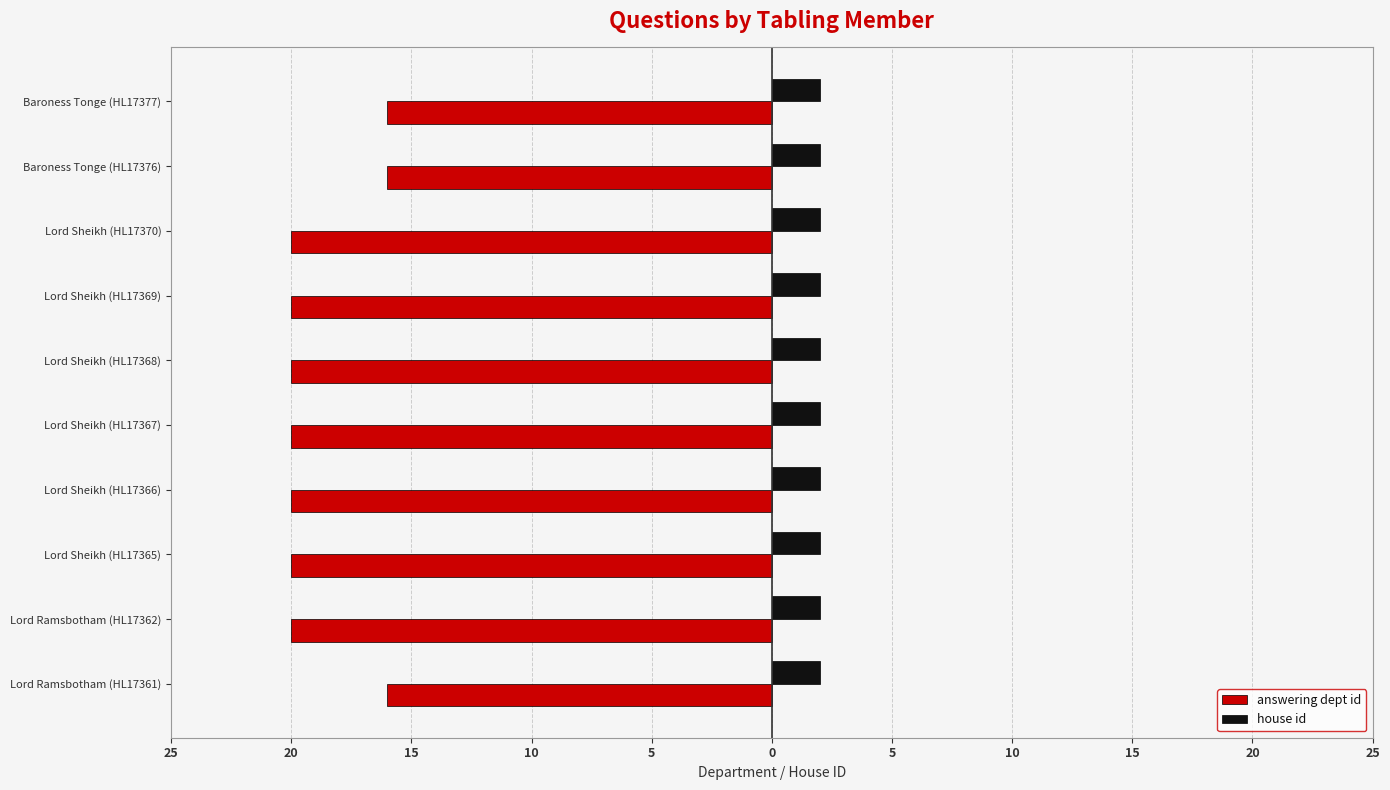

What are all the series names shown in the legend?

answering dept id, house id